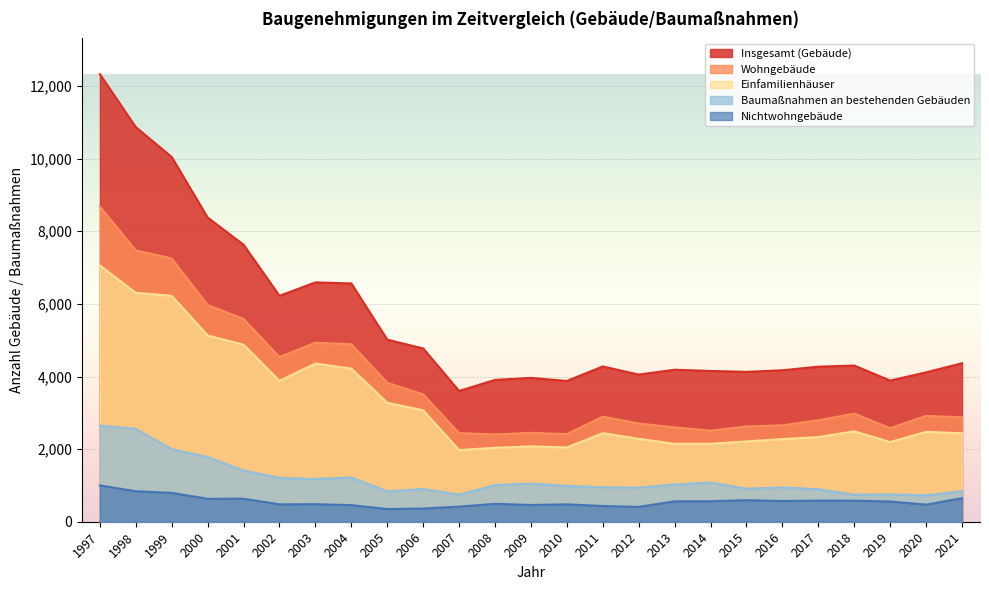

What is the average value of the Nichtwohngebäude series?

554